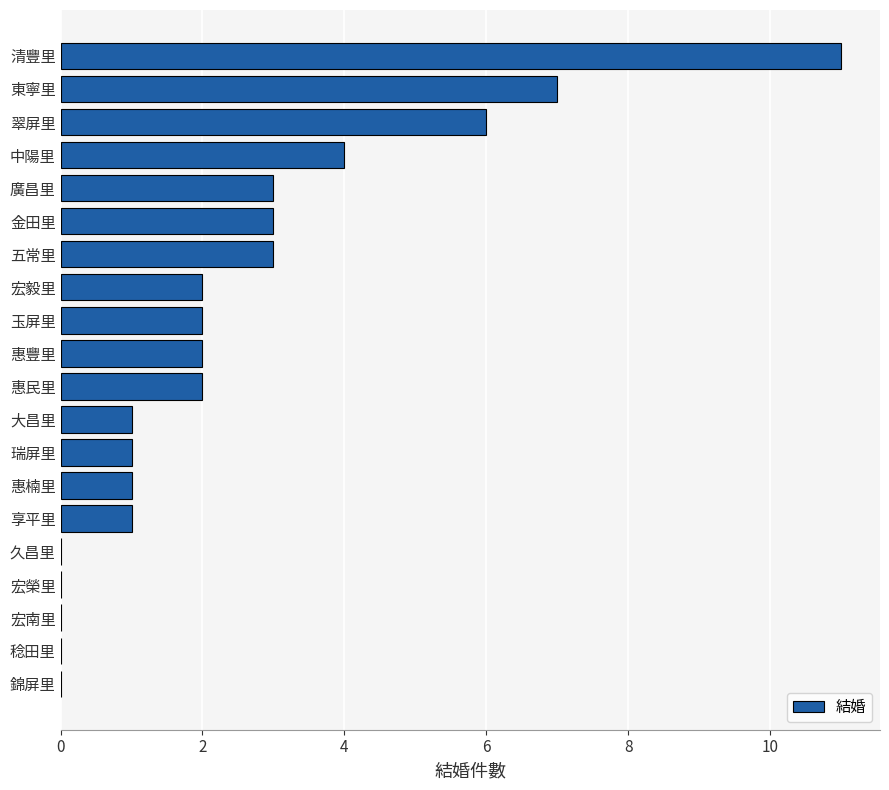

How many data points does each series have?

20